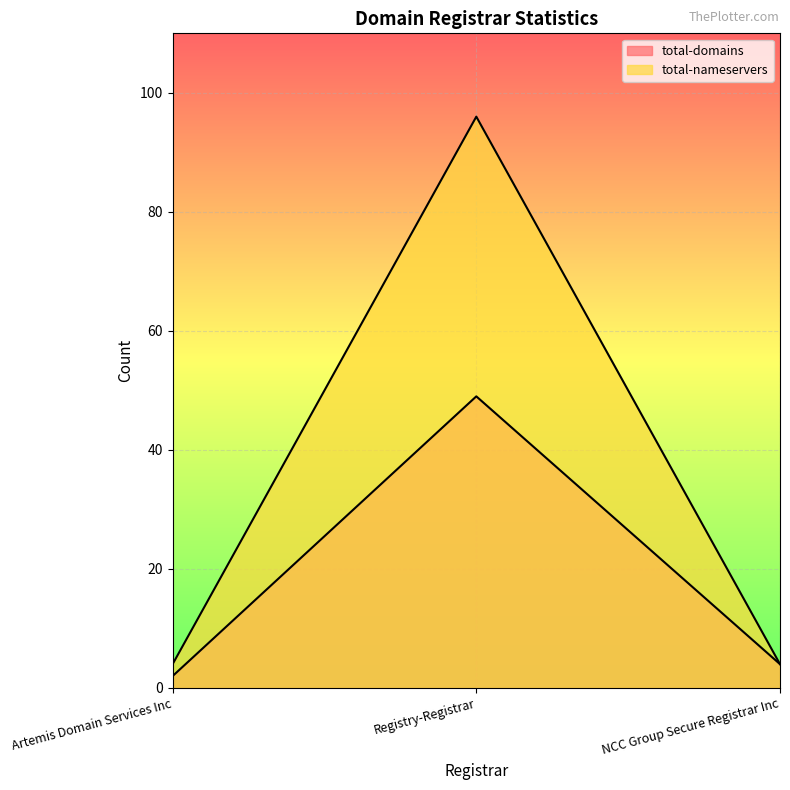

Reading right to left, list all the values displayed in this chart.

total-domains: 4	49	2
total-nameservers: 4	96	4